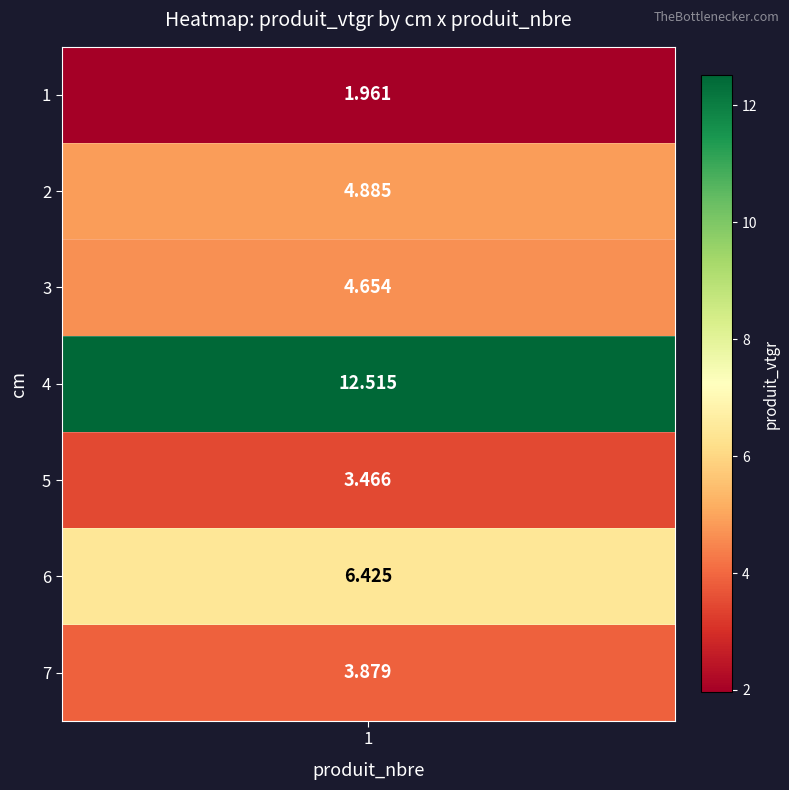

What is the smallest value displayed?

2.0